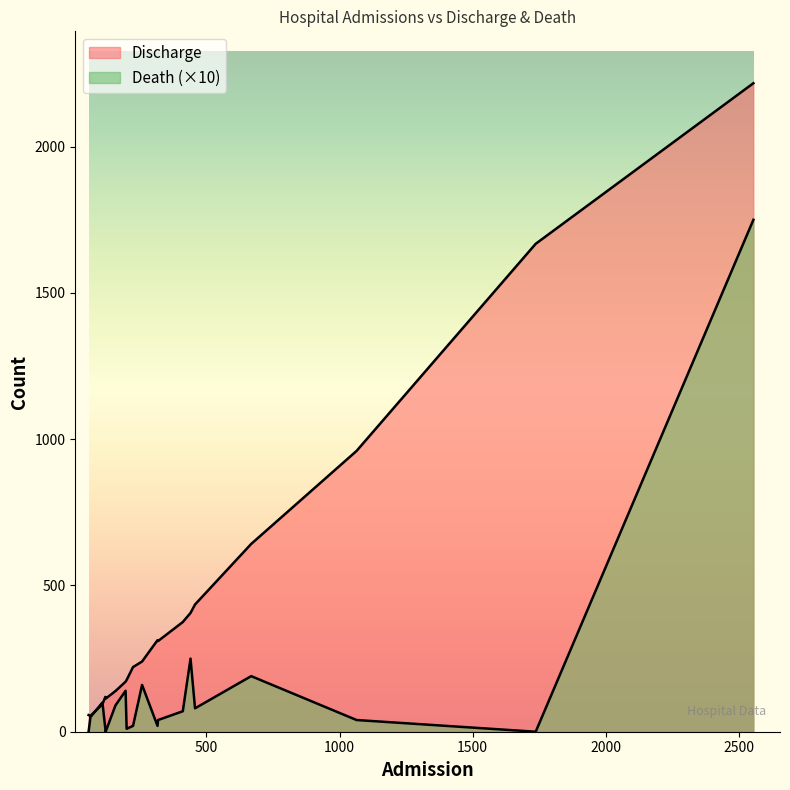

True or false: Death and Discharge intersect in this chart.

False